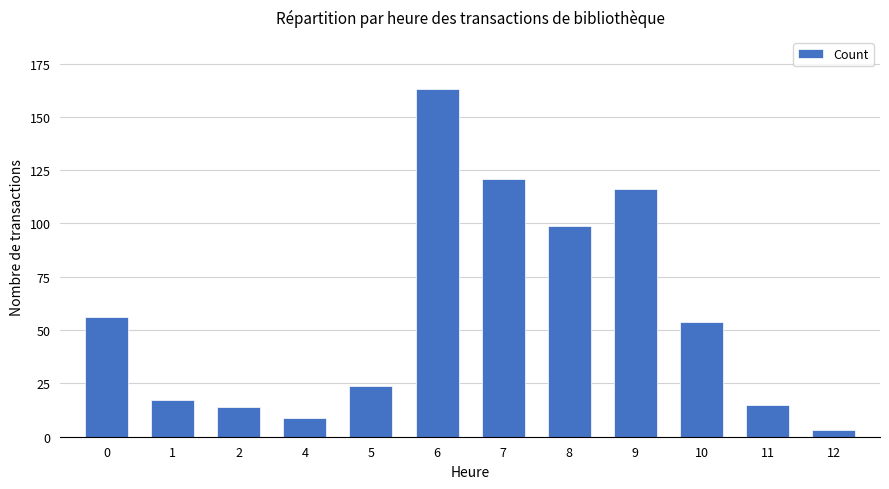

What is the difference between the second highest and minimum values?

118